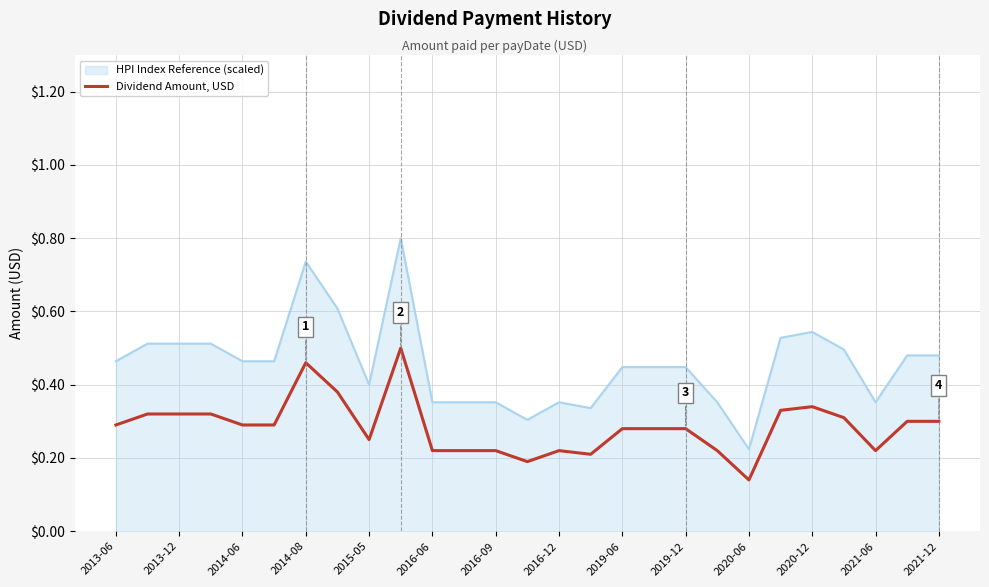

What is the difference between the maximum and minimum values in the HPI Index Reference (scaled) series?

0.6